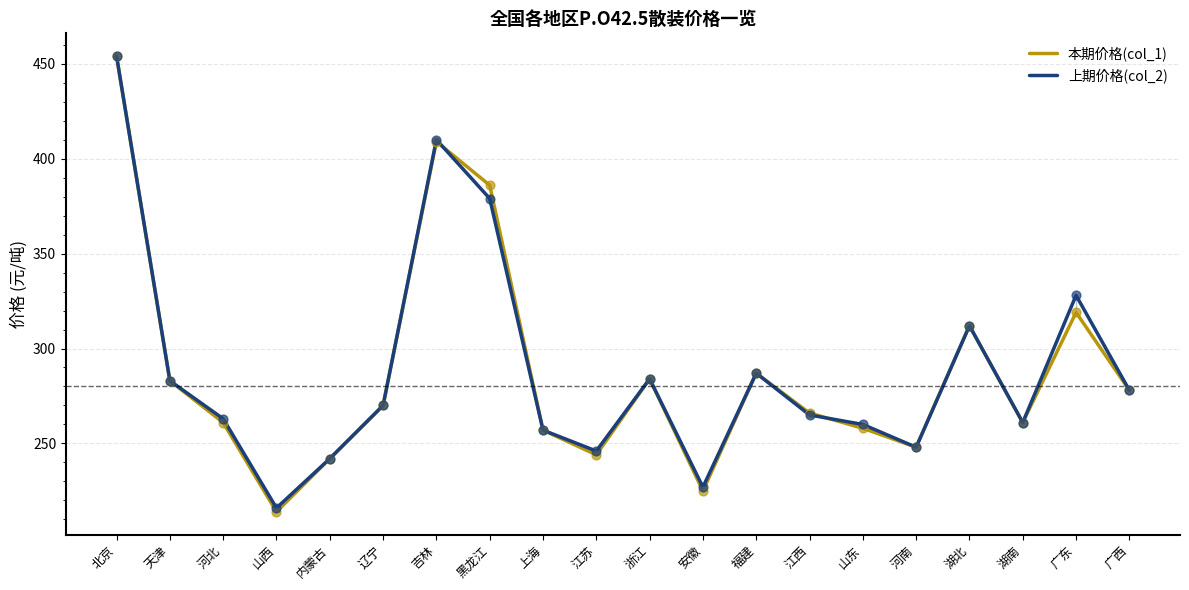

Is the value of 上期价格(col_2) at 内蒙古 greater than the value of 本期价格(col_1) at 天津?

No